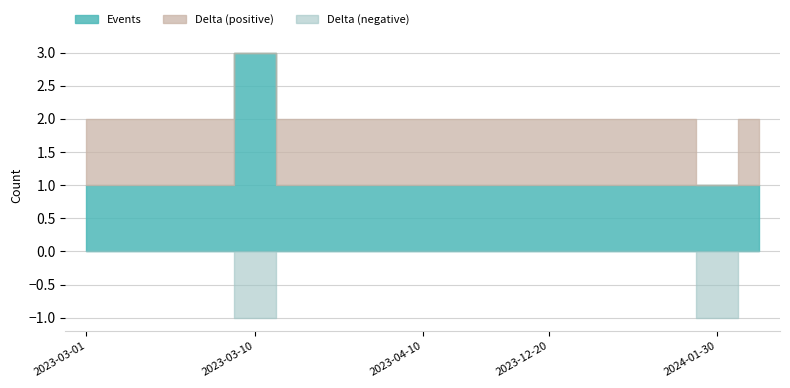

Which category has the lowest value across all series?

2023-03-10